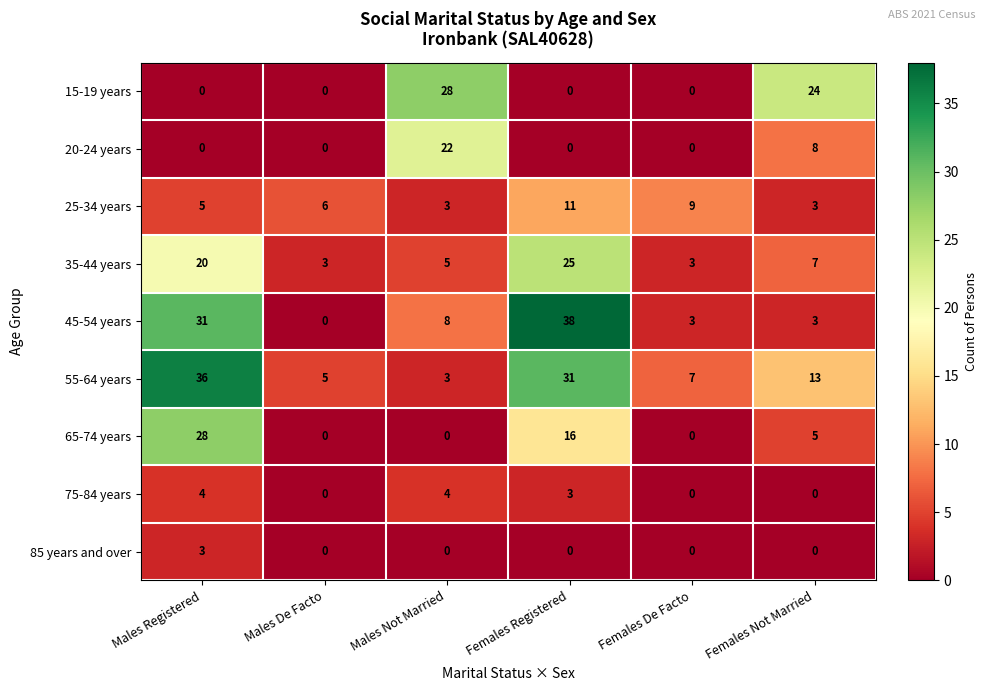

At which label does 55-64 years reach its minimum?

Males Not Married